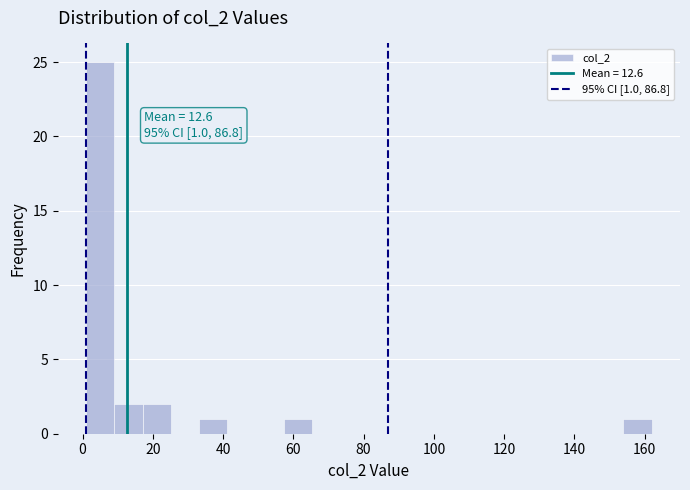

Over which range of the x-axis is the bar tallest?

2 to 10